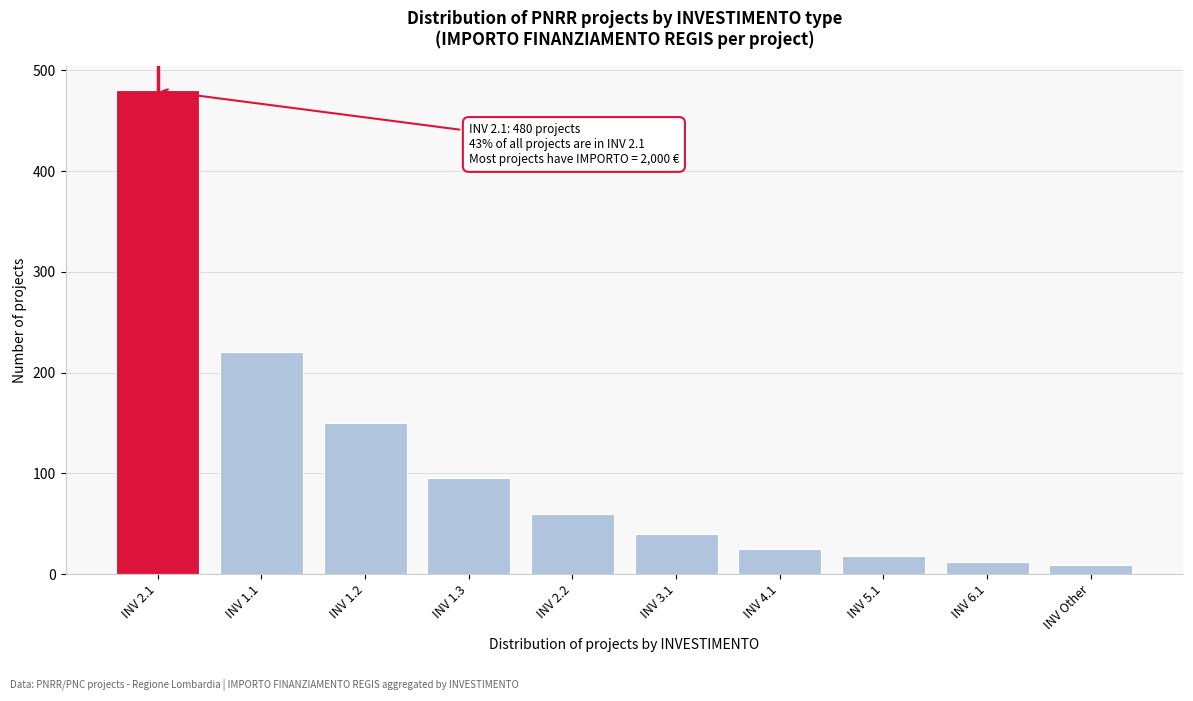

Reading left to right, list all the values displayed in this chart.

INV 2.1=480	INV 1.1=220	INV 1.2=150	INV 1.3=95	INV 2.2=60	INV 3.1=40	INV 4.1=25	INV 5.1=18	INV 6.1=12	INV Other=9